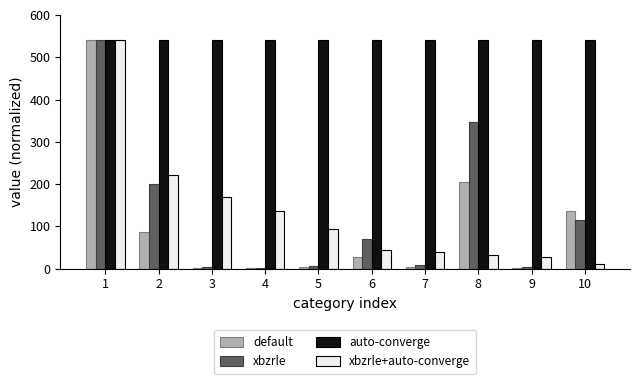

What is the sum of all default values?

1005.8